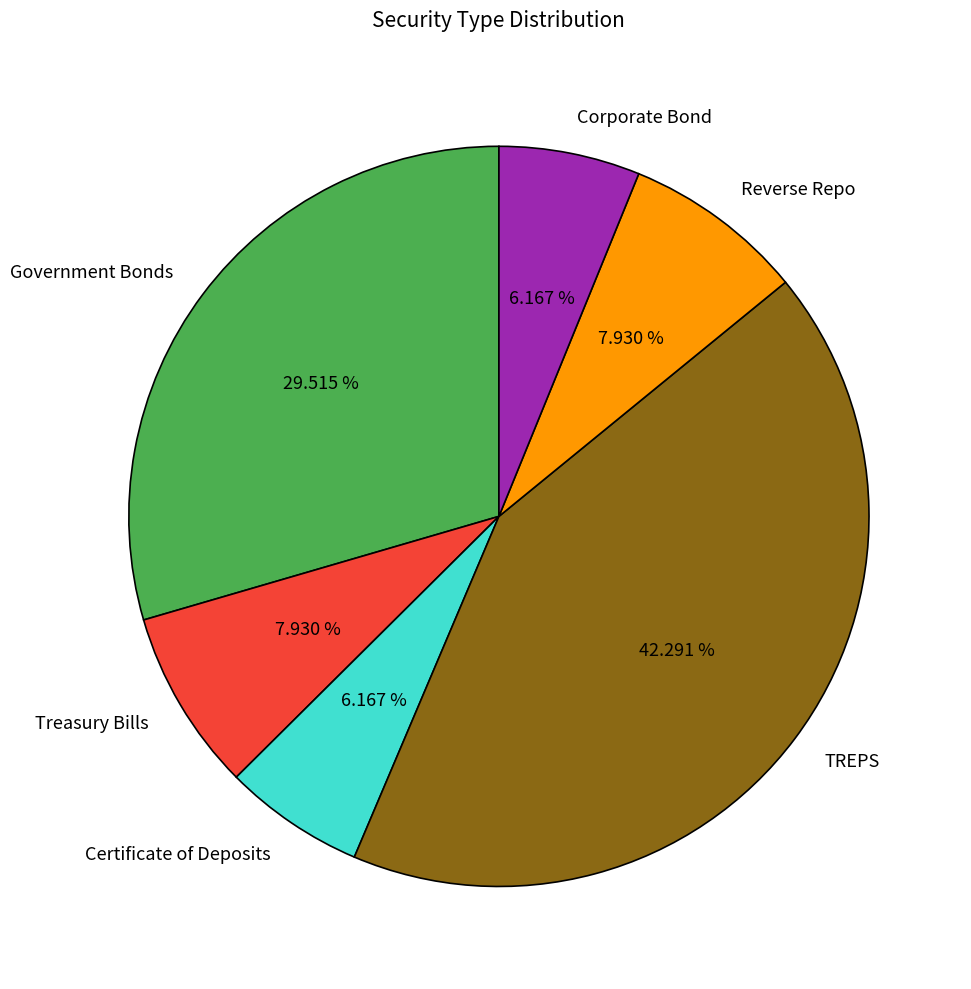

How much of the chart is everything except Certificate of Deposits?

93.8%